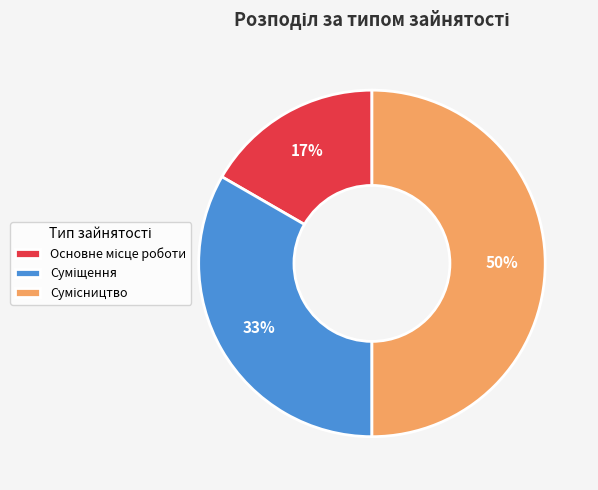

How many segments does this pie chart have?

3